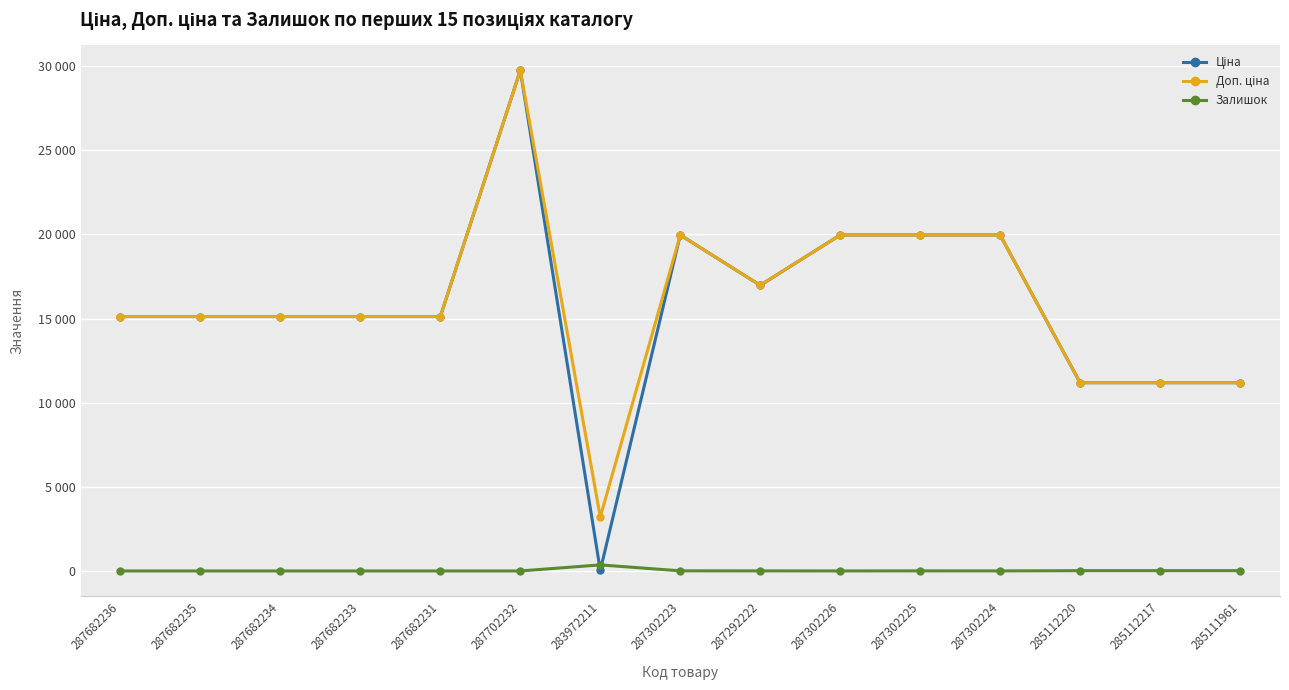

List the series in order of their peak value, lowest first.

Залишок, Ціна, Доп. ціна